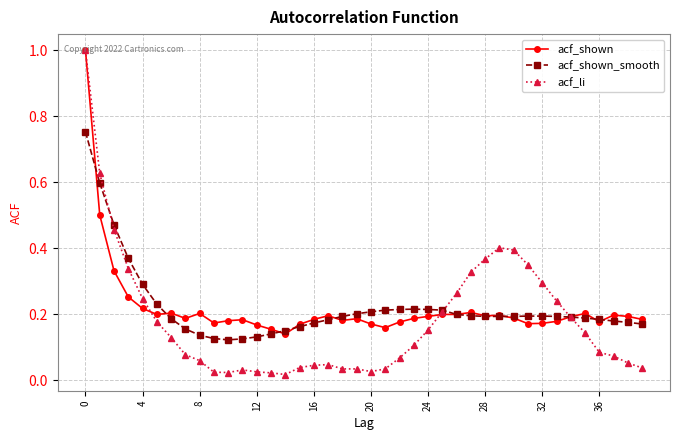

Which series has the widest spread of values?

acf_li